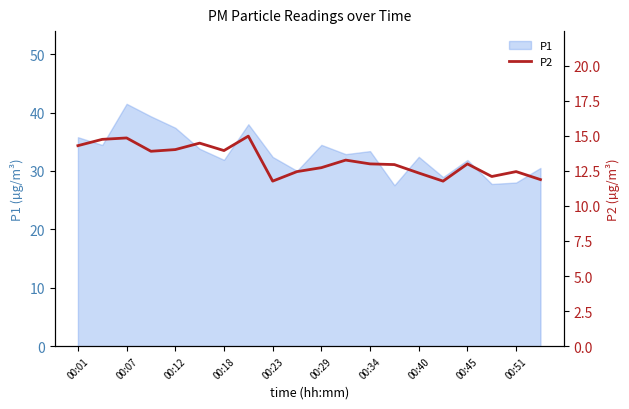

True or false: P1 has a value of 56.2 at 00:40.

False